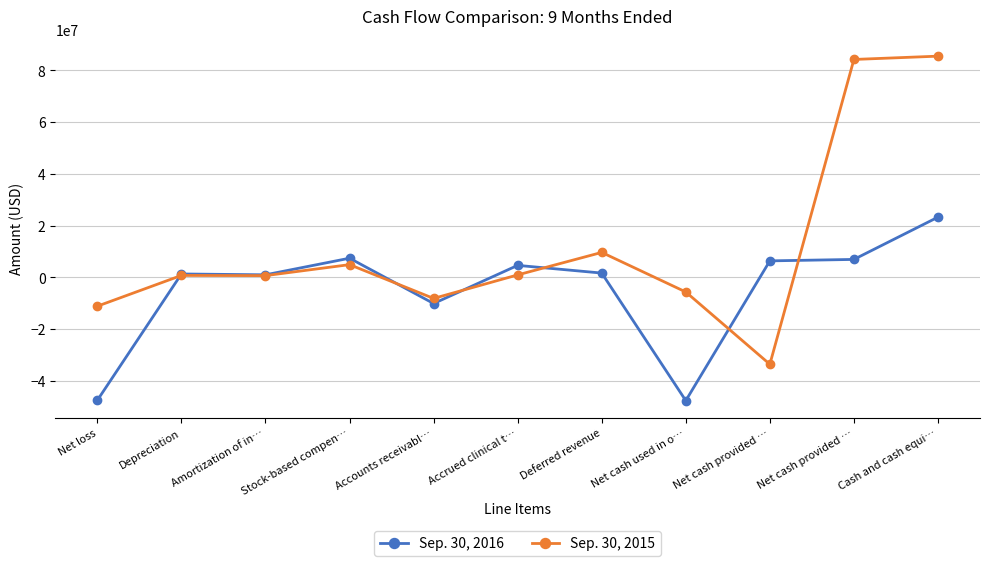

How many categories are shown in the chart?

11